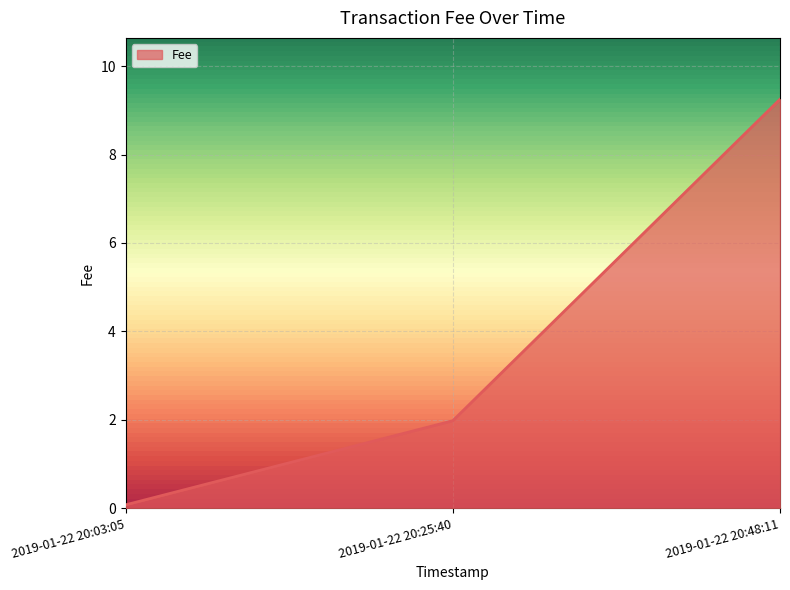

What is the sum of all values?

11.3